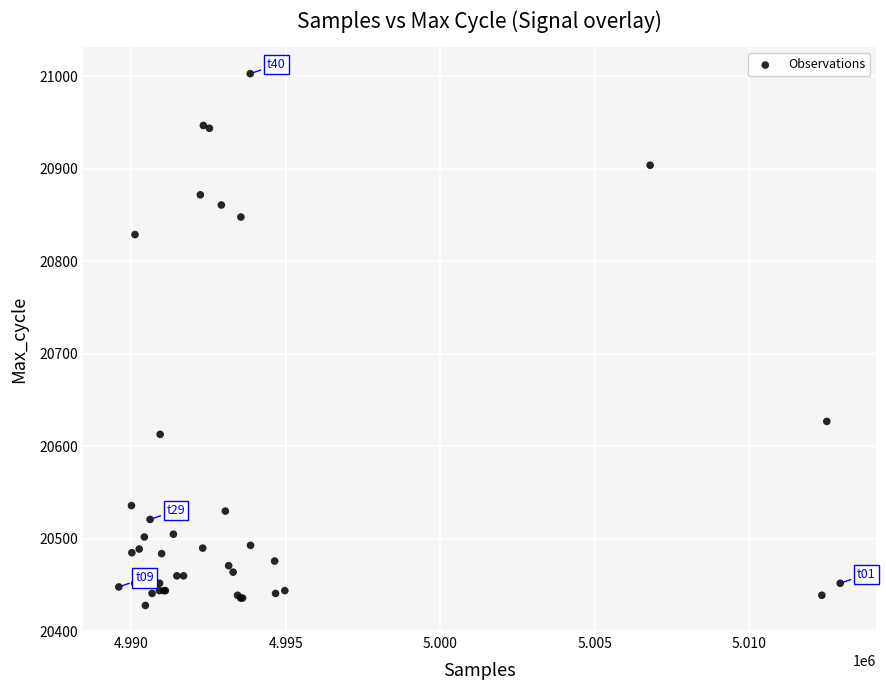

What Y value in the scatter plot is closest to 20715?

20627